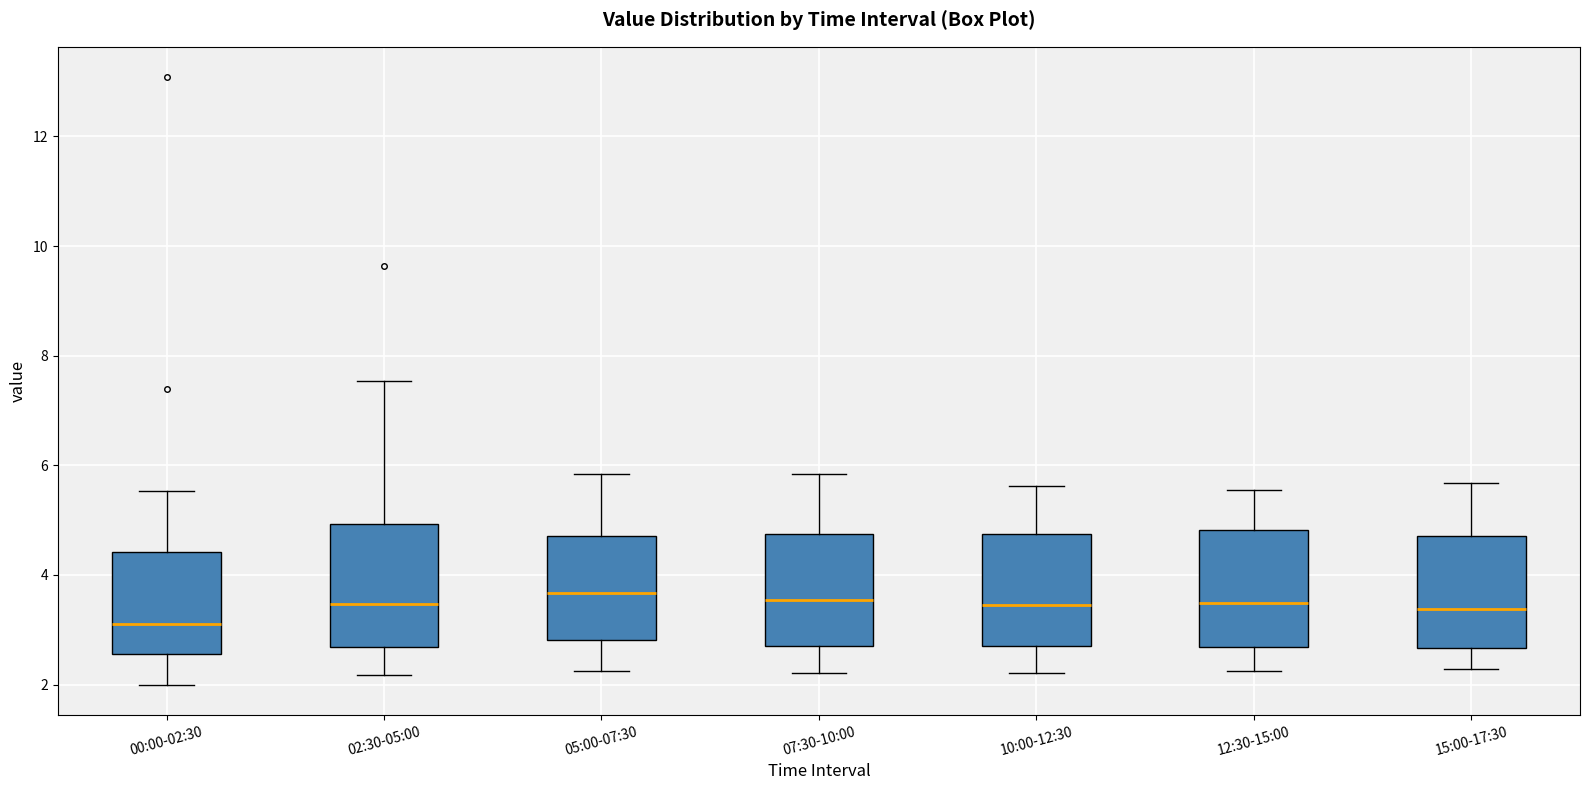

Where does the median line of the box for 07:30-10:00 sit on the y-axis? The values are not printed on the chart, so give them approximately, as read against the axis.

3.6